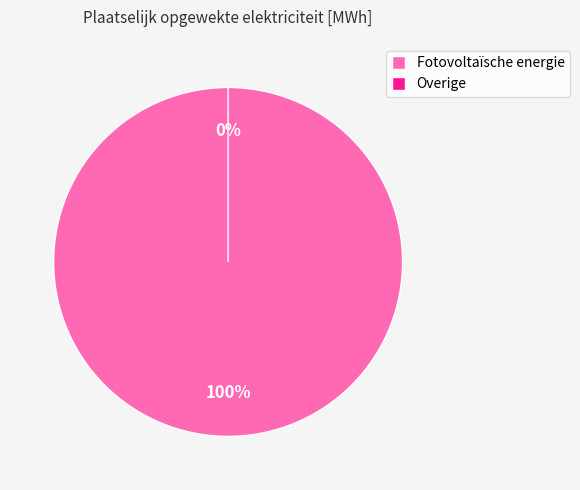

Which category has the smallest portion of the pie?

Overige